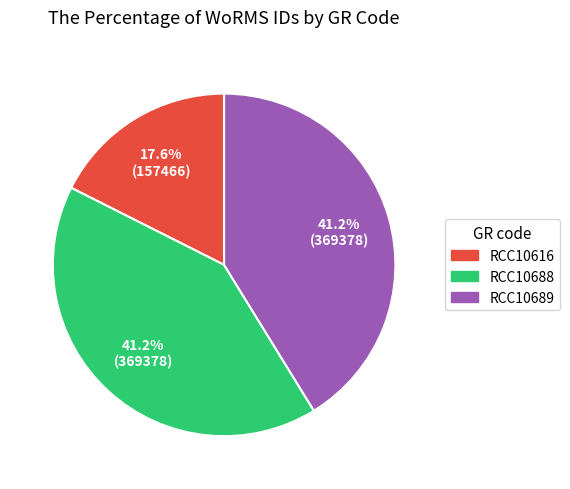

Combined, do RCC10616 and RCC10689 account for over 50%?

Yes